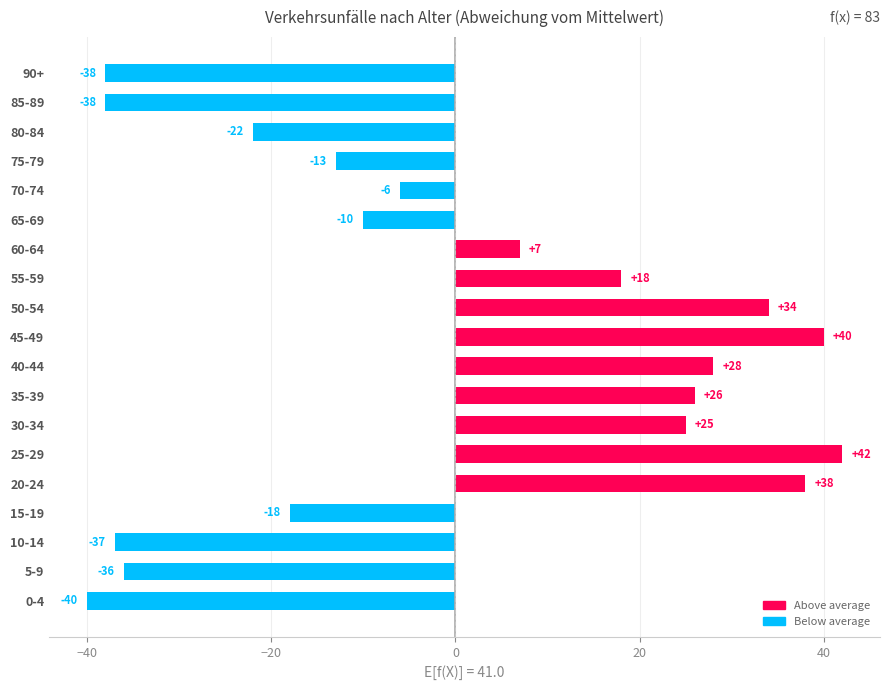

Reading top to bottom, list all the values displayed in this chart.

-38	-38	-22	-13	-6	-10	7	18	34	40	28	26	25	42	38	-18	-37	-36	-40